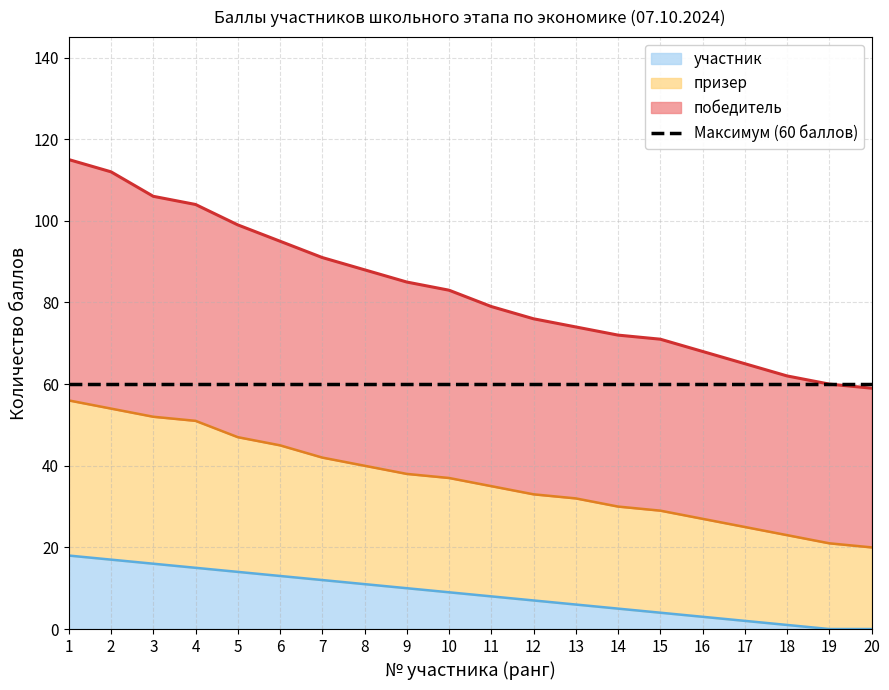

Reading left to right, transcribe all the data shown in this chart.

победитель: 115	112	106	104	99	95	91	88	85	83	79	76	74	72	71	68	65	62	60	59
призер: 56	54	52	51	47	45	42	40	38	37	35	33	32	30	29	27	25	23	21	20
участник: 18	17	16	15	14	13	12	11	10	9	8	7	6	5	4	3	2	1	0	0